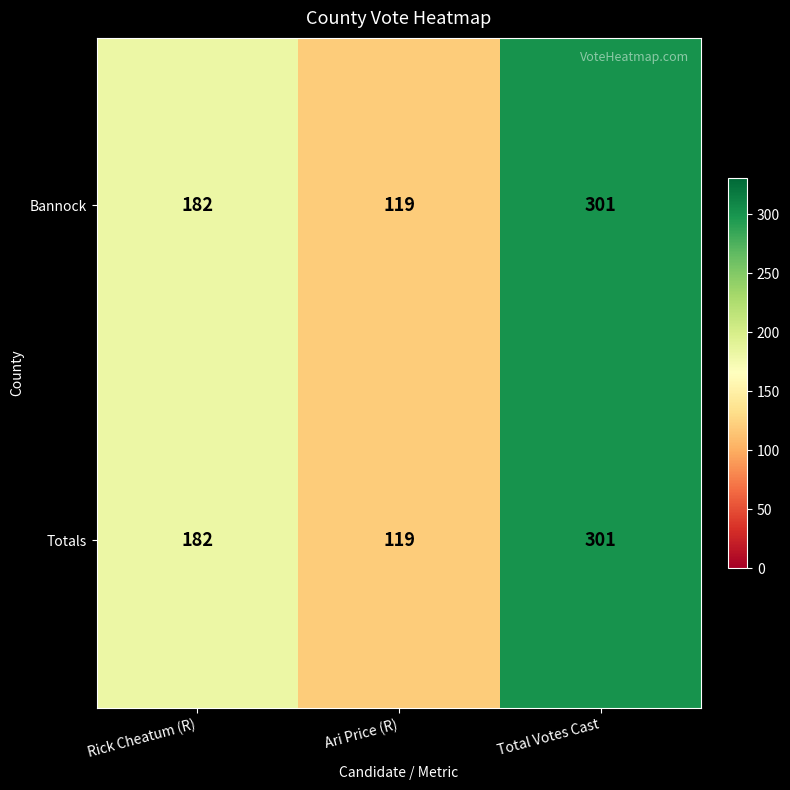

Rank the categories by Bannock value from highest to lowest.

Total Votes Cast, Rick Cheatum (R), Ari Price (R)